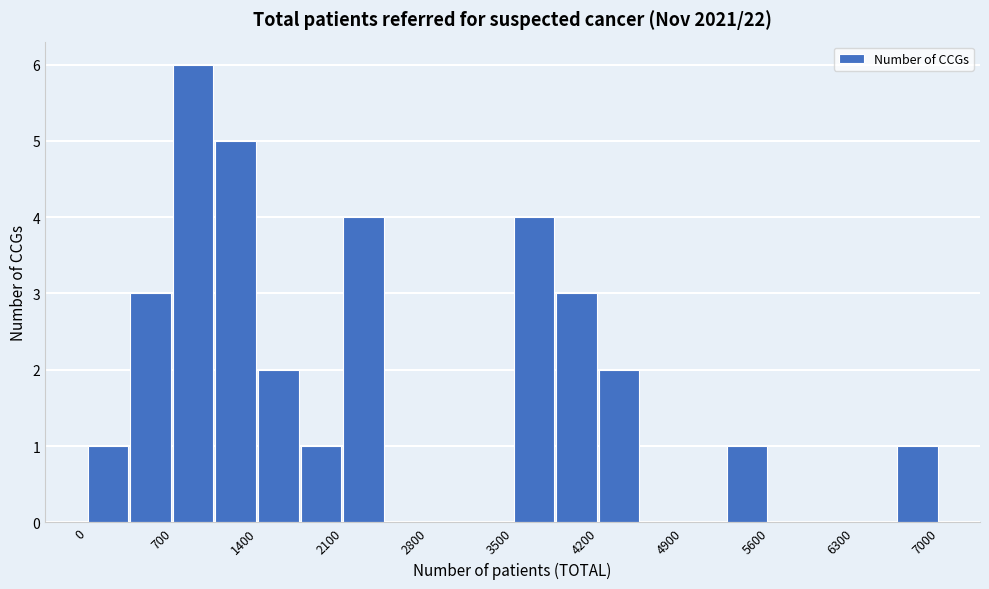

Around what value on the x-axis is the tallest bar? Give the approximate position of its centre, as read against the axis.

900